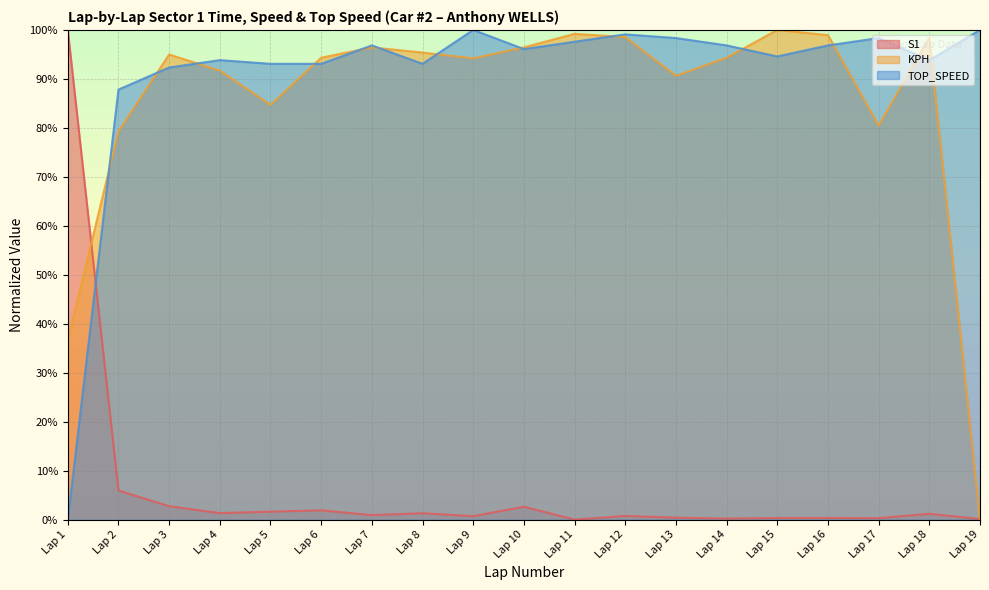

Reading left to right, list all the values displayed in this chart.

S1: Lap 1=100.0	Lap 2=5.9	Lap 3=2.7	Lap 4=1.3	Lap 5=1.6	Lap 6=1.9	Lap 7=0.9	Lap 8=1.3	Lap 9=0.7	Lap 10=2.6	Lap 11=0.0	Lap 12=0.7	Lap 13=0.4	Lap 14=0.2	Lap 15=0.3	Lap 16=0.3	Lap 17=0.3	Lap 18=1.2	Lap 19=0.1
KPH: Lap 1=36.7	Lap 2=79.3	Lap 3=95.0	Lap 4=91.7	Lap 5=84.7	Lap 6=94.3	Lap 7=96.4	Lap 8=95.4	Lap 9=94.2	Lap 10=96.4	Lap 11=99.2	Lap 12=98.5	Lap 13=90.6	Lap 14=94.3	Lap 15=100.0	Lap 16=98.9	Lap 17=80.5	Lap 18=98.4	Lap 19=0.0
TOP_SPEED: Lap 1=0.0	Lap 2=87.8	Lap 3=92.3	Lap 4=93.8	Lap 5=93.1	Lap 6=93.1	Lap 7=96.8	Lap 8=93.1	Lap 9=100.0	Lap 10=96.1	Lap 11=97.6	Lap 12=99.1	Lap 13=98.3	Lap 14=96.8	Lap 15=94.6	Lap 16=96.8	Lap 17=98.3	Lap 18=93.8	Lap 19=100.0